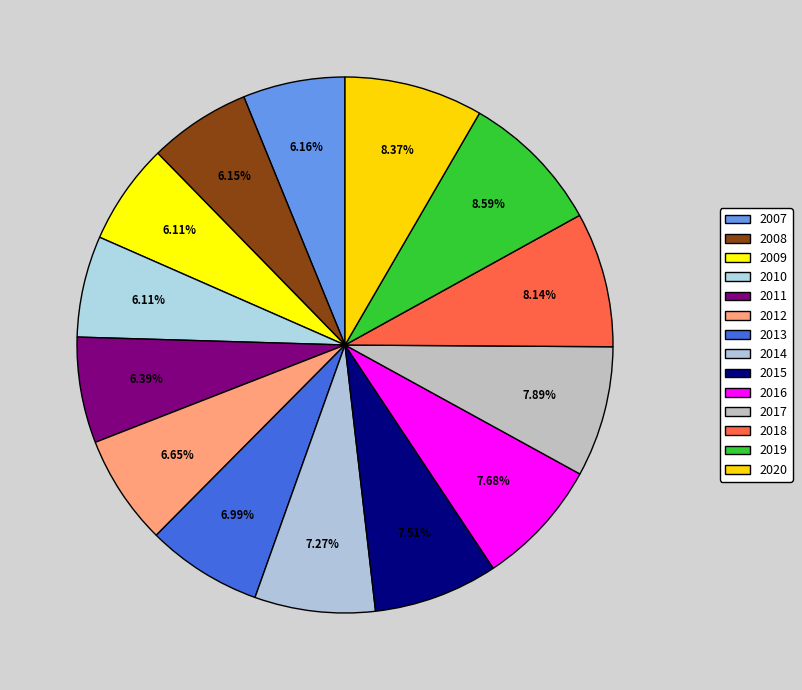

Between 2014 and 2015, which is larger?

2015